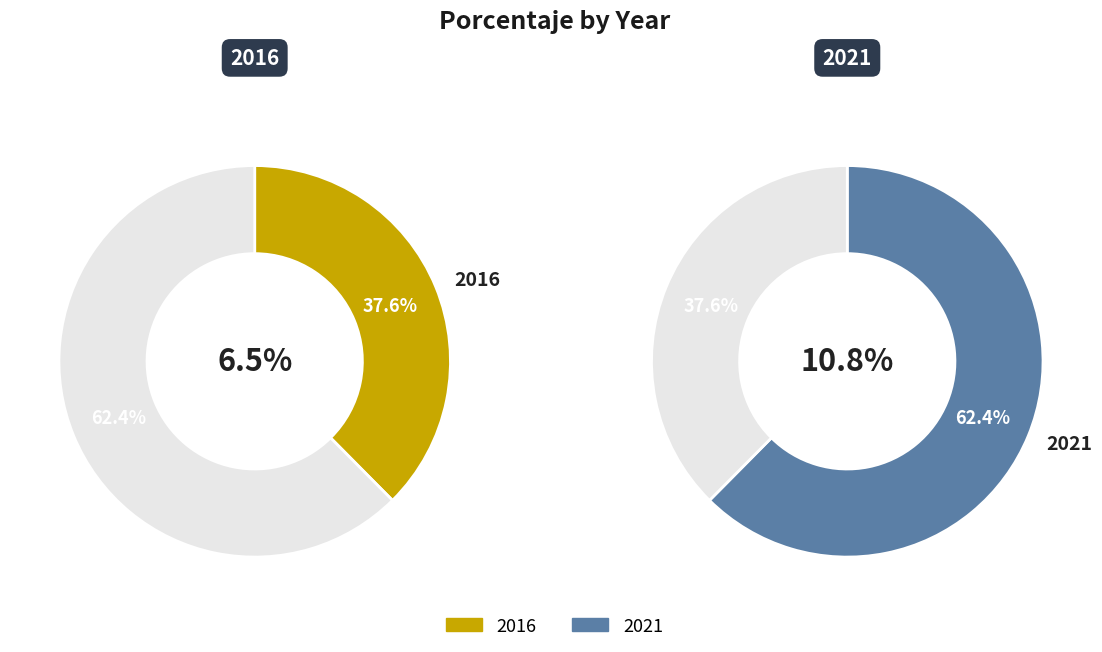

Is it true that 2021 is 62% of the pie?

True